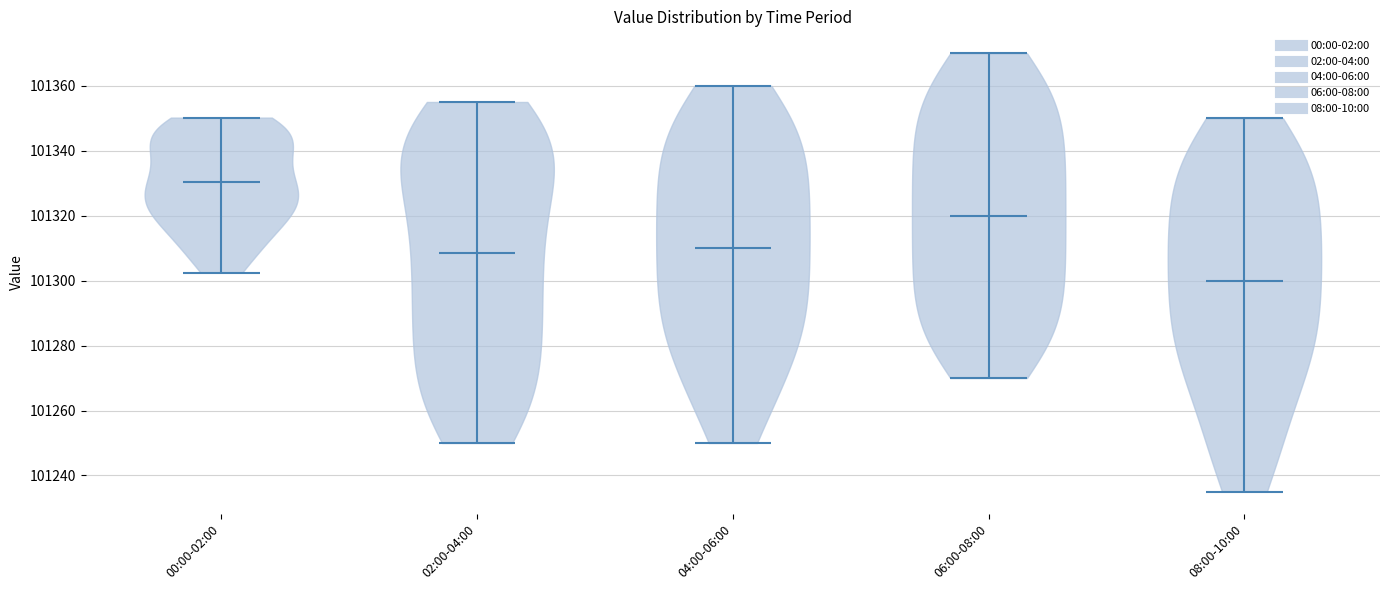

What is the highest point the violin for 06:00-08:00 reaches on the y-axis? The values are not printed on the chart, so give them approximately, as read against the axis.

101370